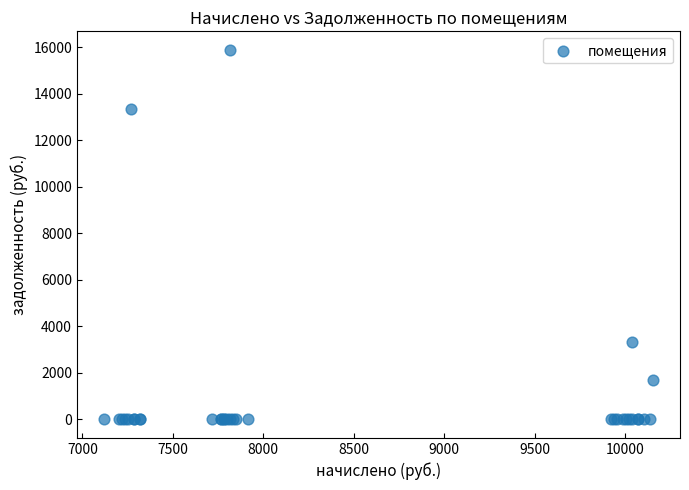

What Y value in the scatter plot is closest to 7948?

3341.4